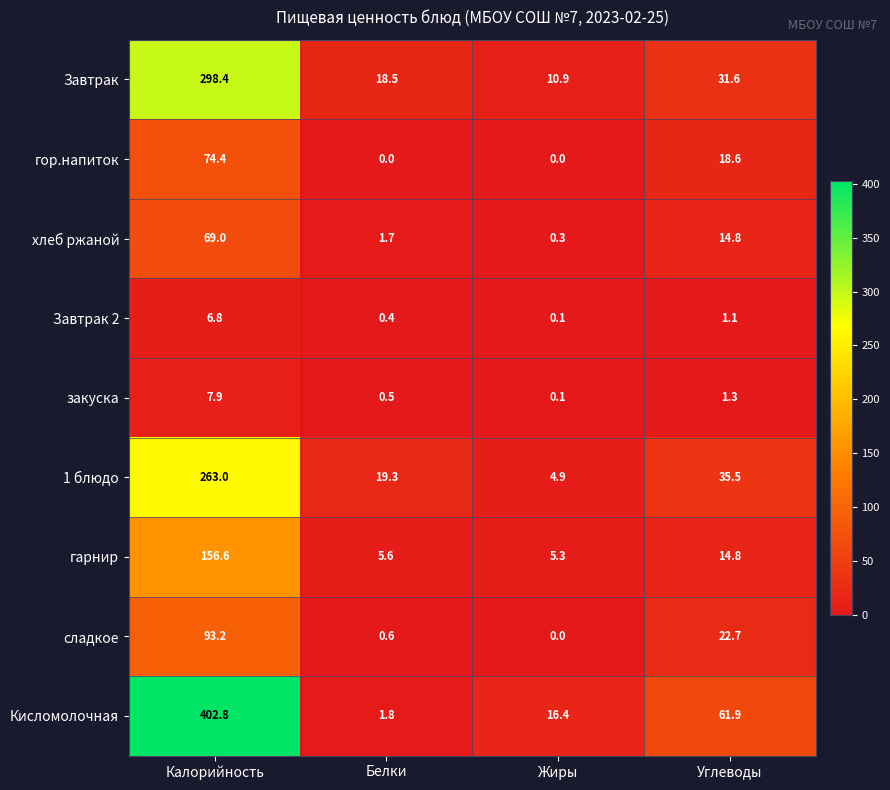

True or false: закуска has a value of 1.3 at Углеводы.

True